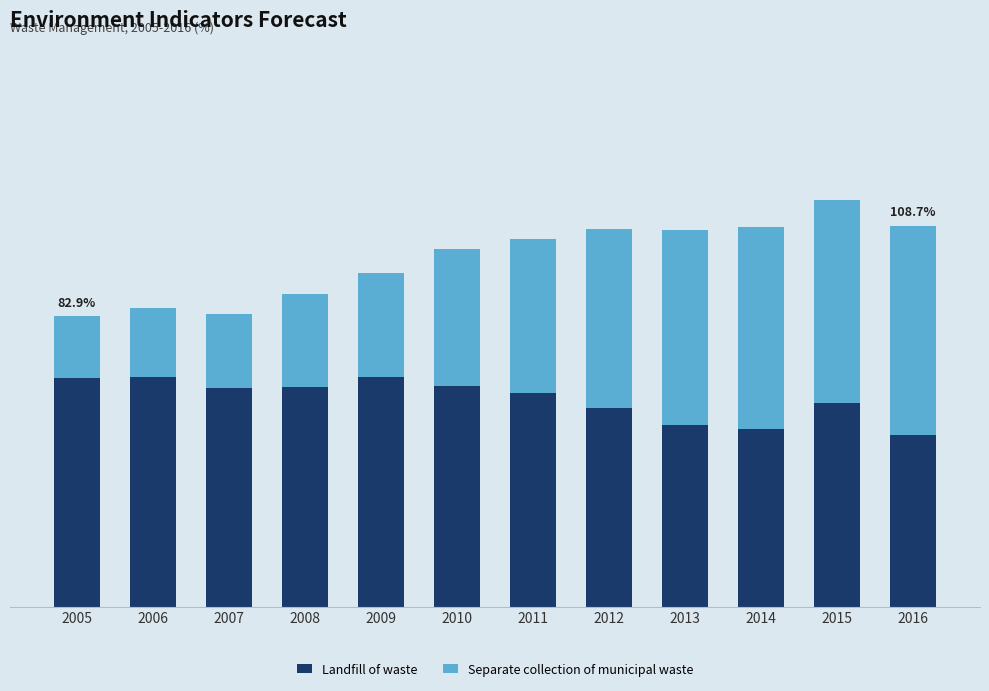

Is it true that Separate collection of municipal waste equals 5.7 at 2008?

False